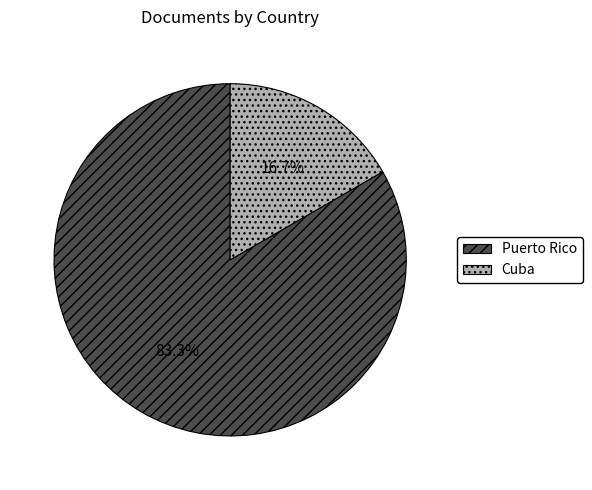

Which category has the smallest portion of the pie?

Cuba